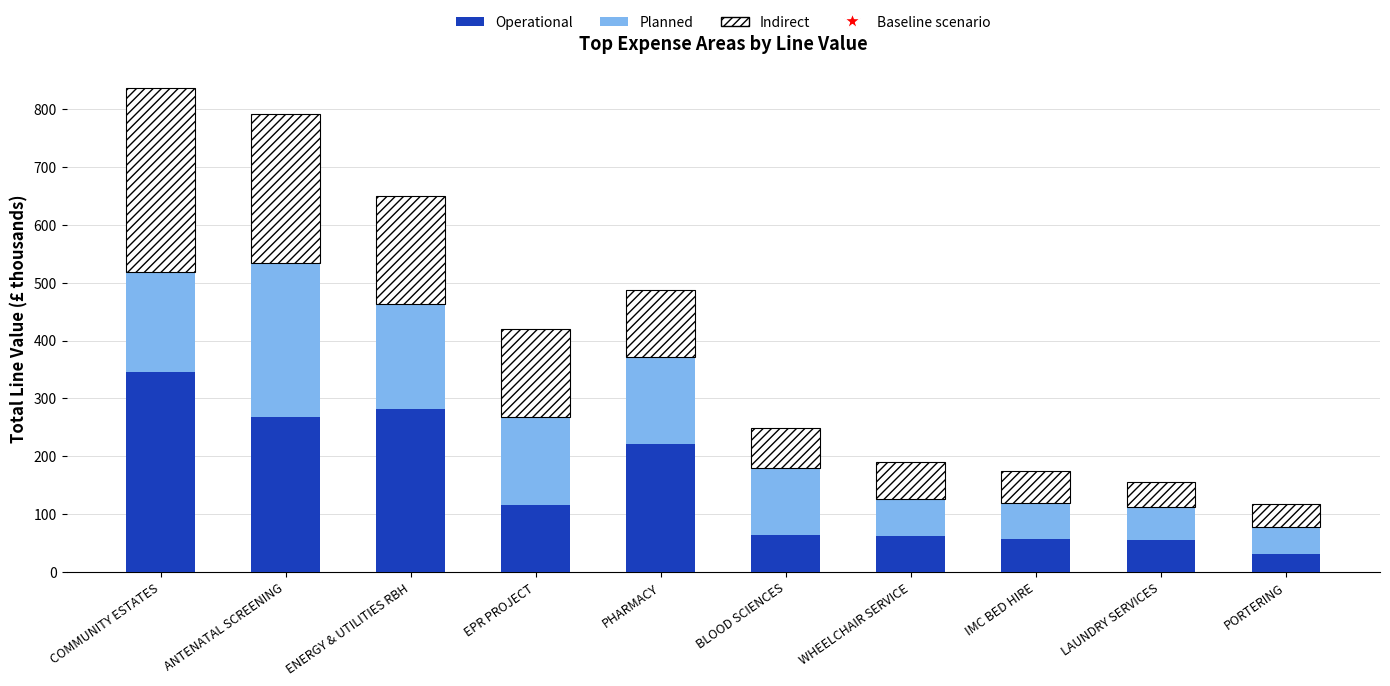

How many data points in Operational are less than 116?

5